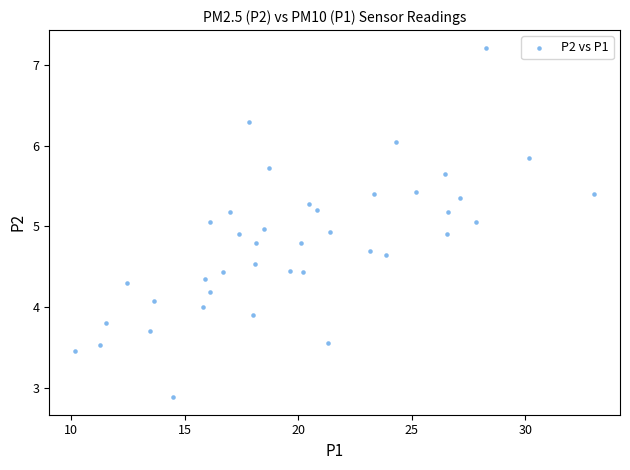

What is the range of X values (max minus min)?

22.9